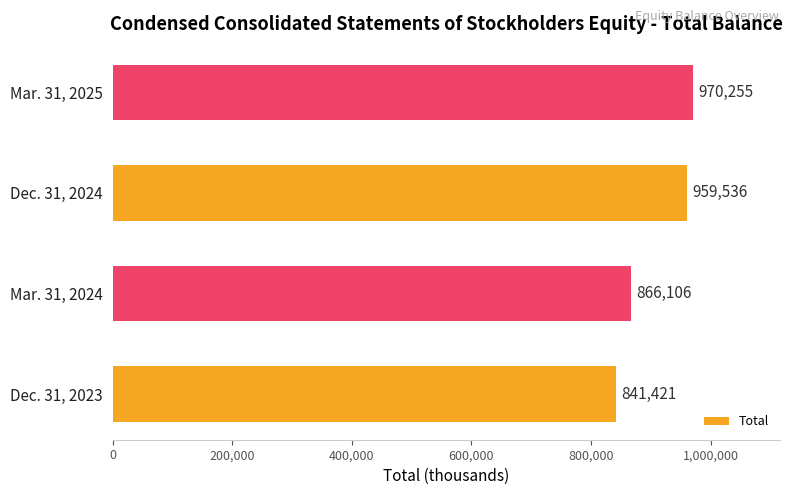

Does the chart contain any negative values?

No